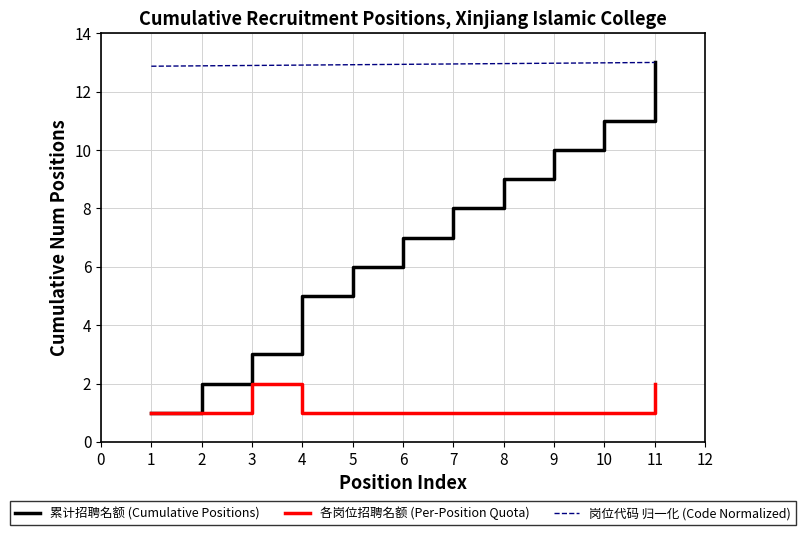

At which label is 累计招聘名额 (Cumulative Positions) closest to 7?

6